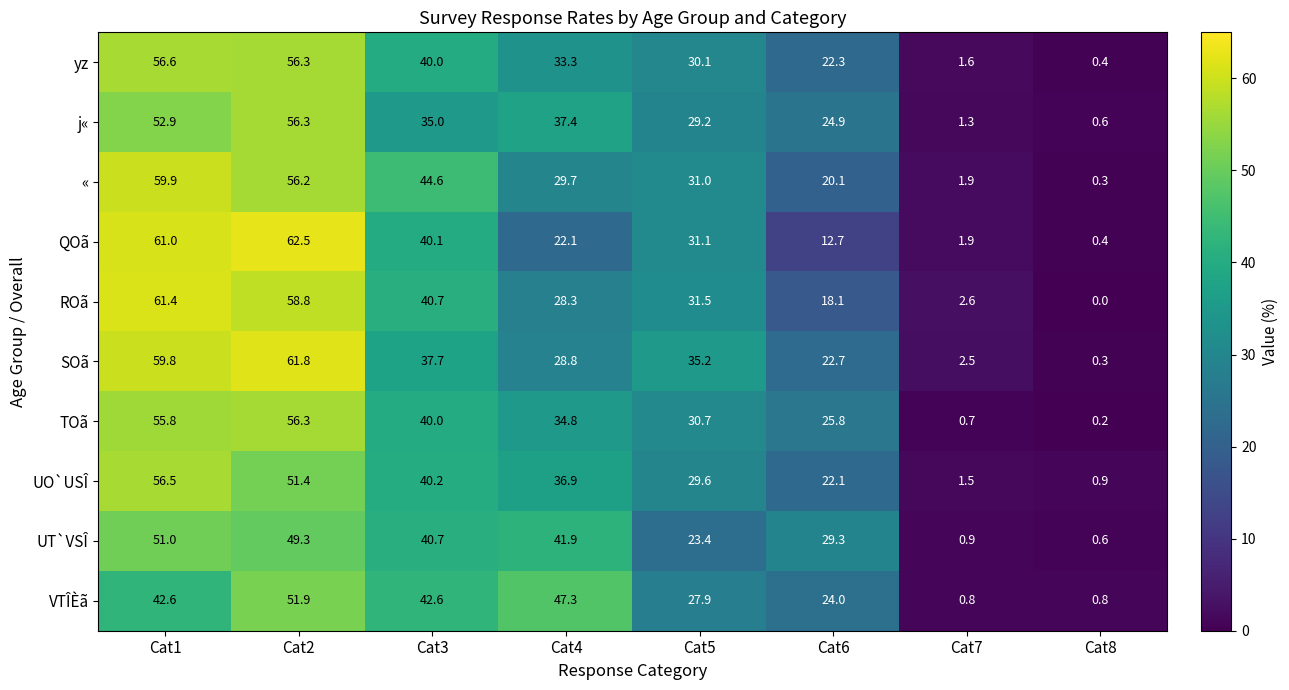

Where does the « series first go above 31?

Cat1